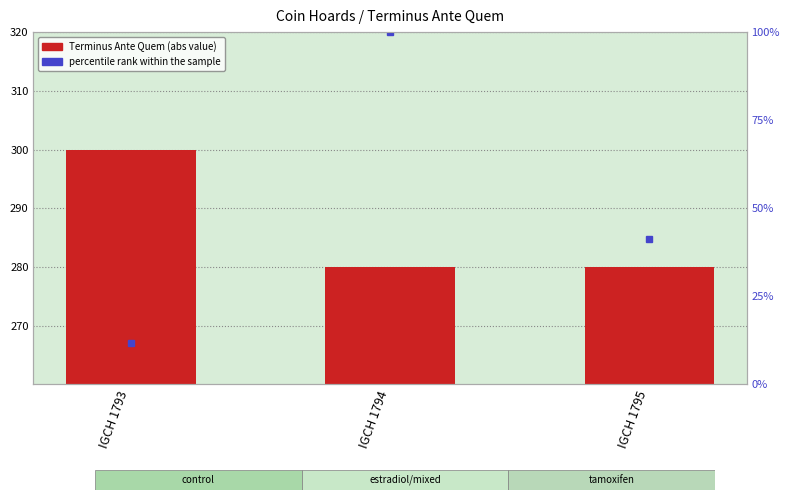

What is the value of the Terminus Ante Quem (abs) bar at the 3rd from the left?

280.0